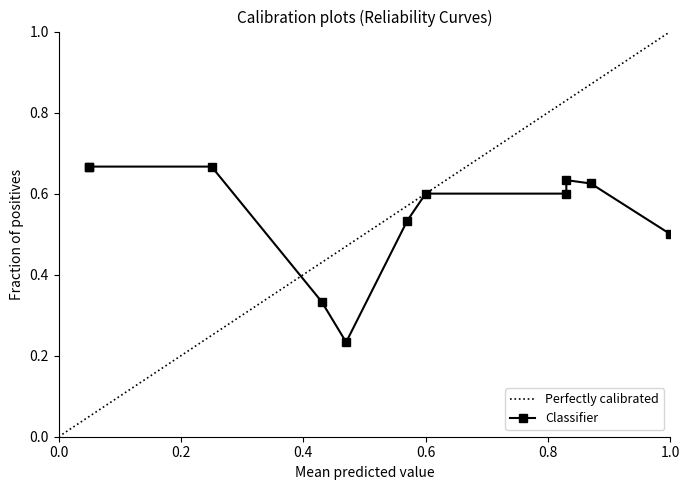

Which category has the highest value in the Perfectly calibrated series?

1.0